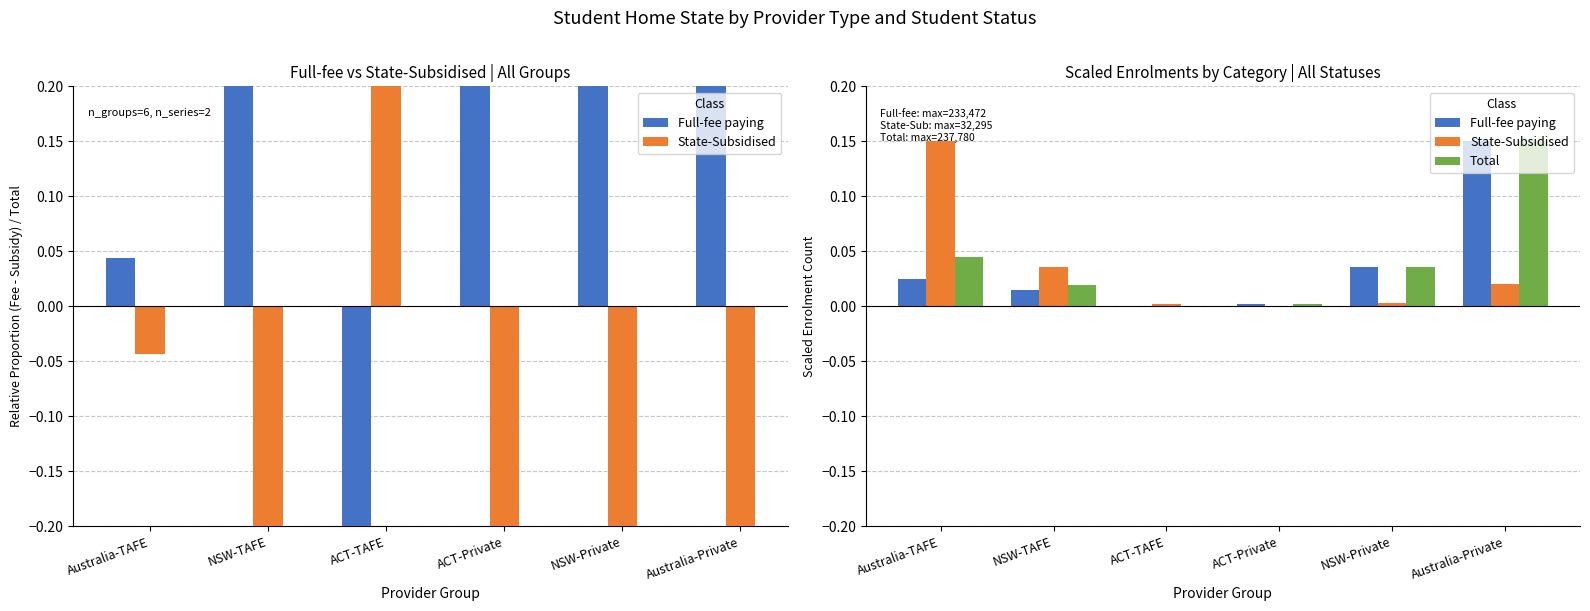

True or false: Full-fee paying has a value of 0.1 at Australia-Private.

True